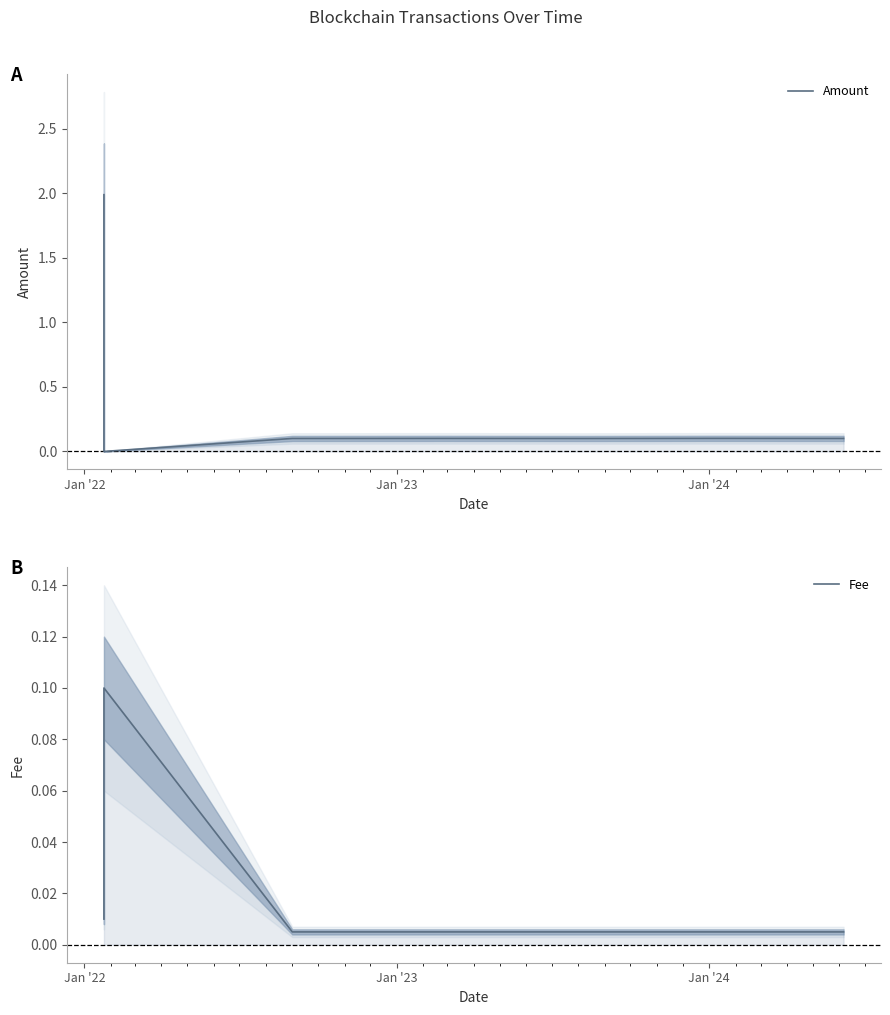

Is the value of Fee at Jan '21 greater than the value of Amount at Jan '23?

No